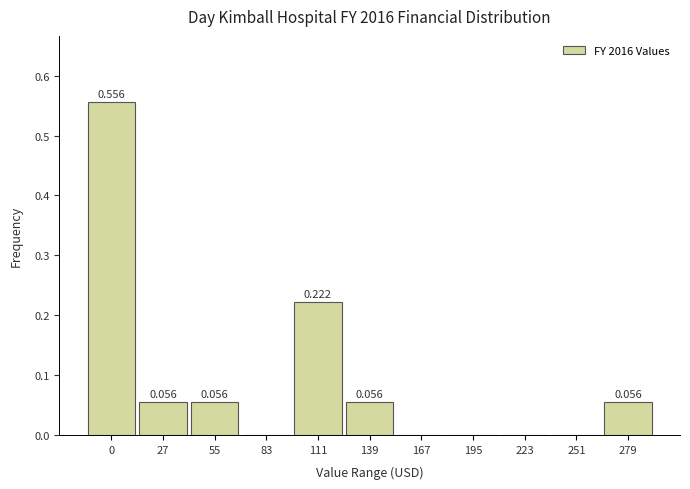

How many distinct data groups are displayed?

1